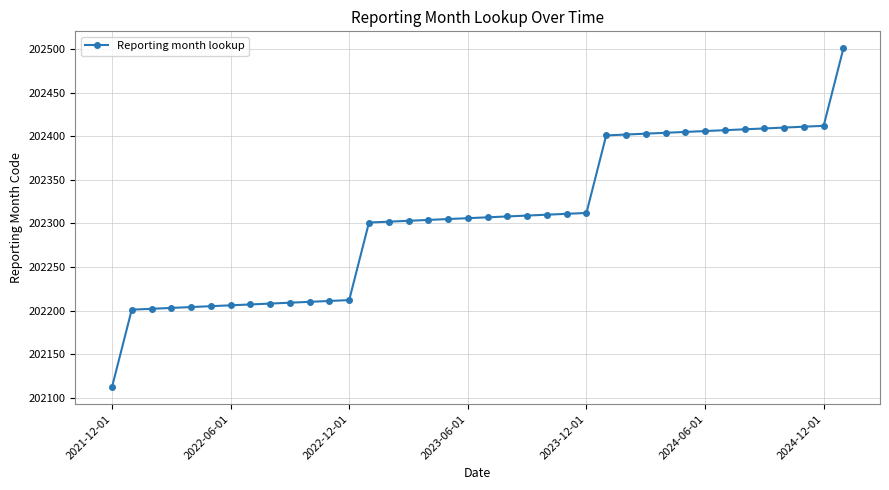

What is the value of the 4th point from the left?

202203